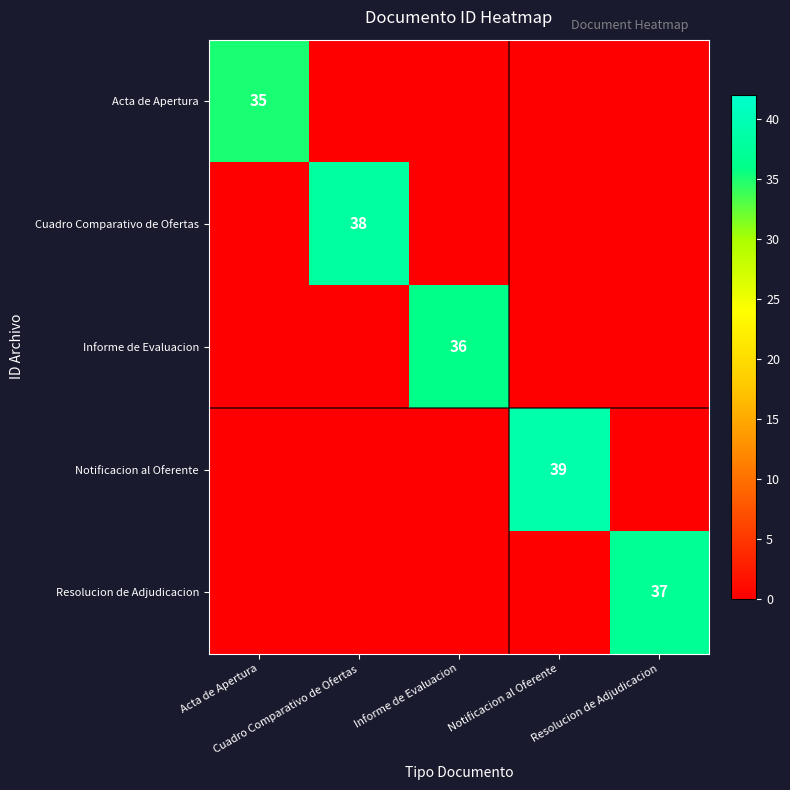

What is the sum of all Acta de Apertura values?

35